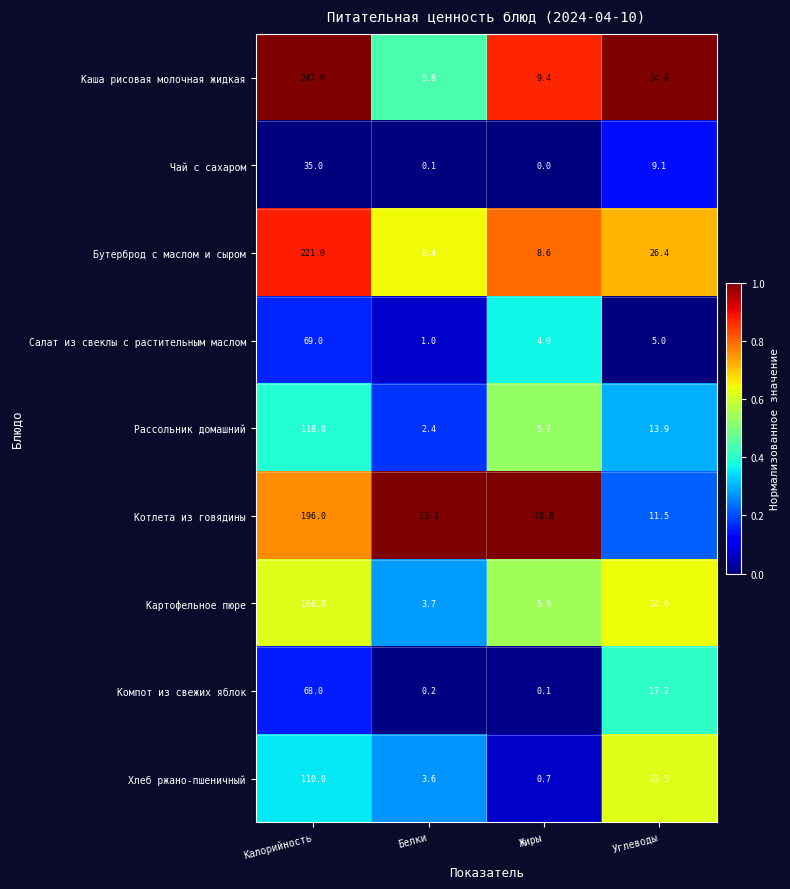

True or false: Компот из свежих яблок has a value of 23.4 at Углеводы.

False